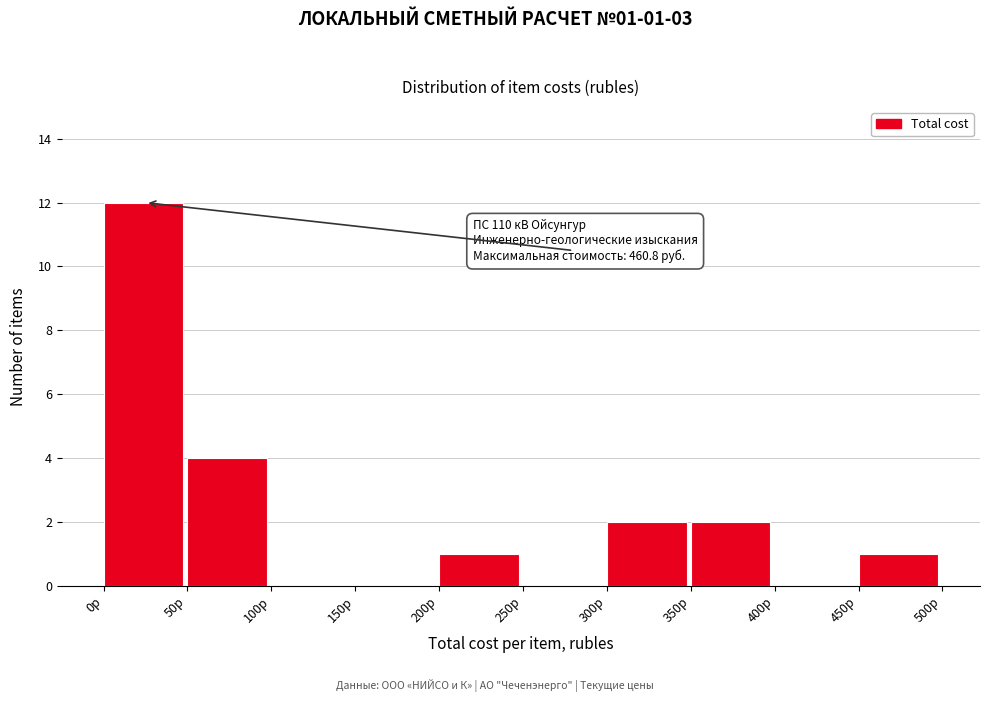

Which range on the x-axis has the tallest bar?

0 to 50